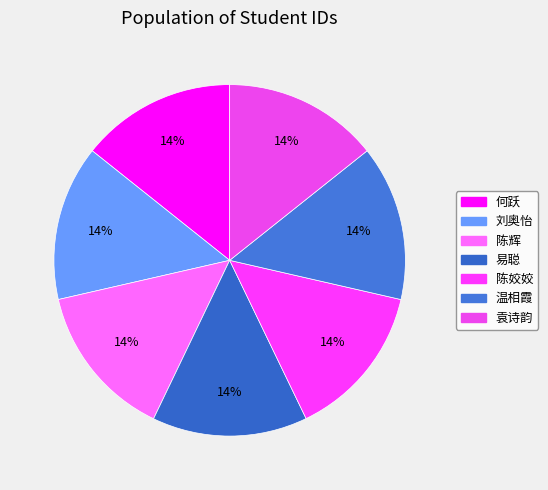

What is the total percentage of 陈姣姣 and 刘奥怡?

28.5%